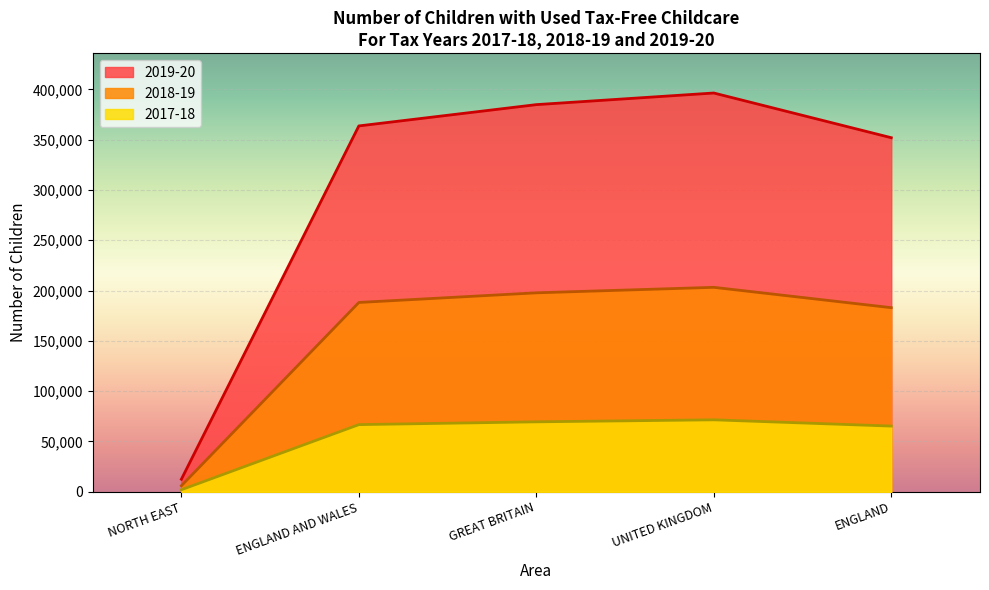

True or false: 2019-20 and 2018-19 intersect in this chart.

False